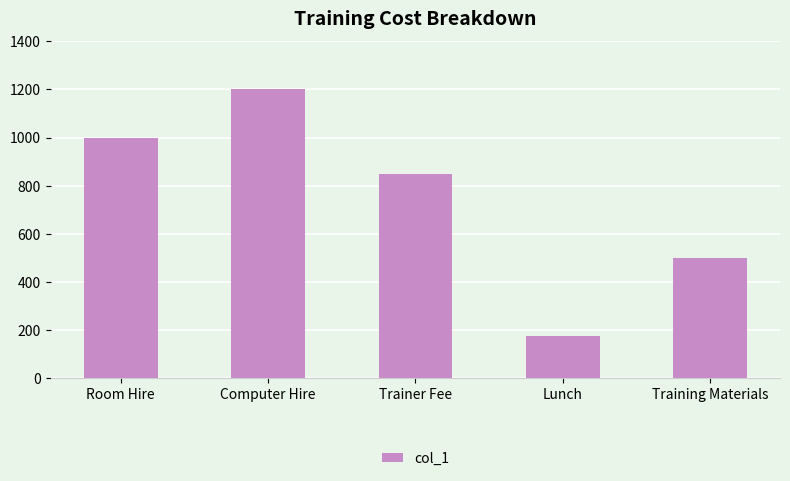

How many values are between 500 and 1000?

3